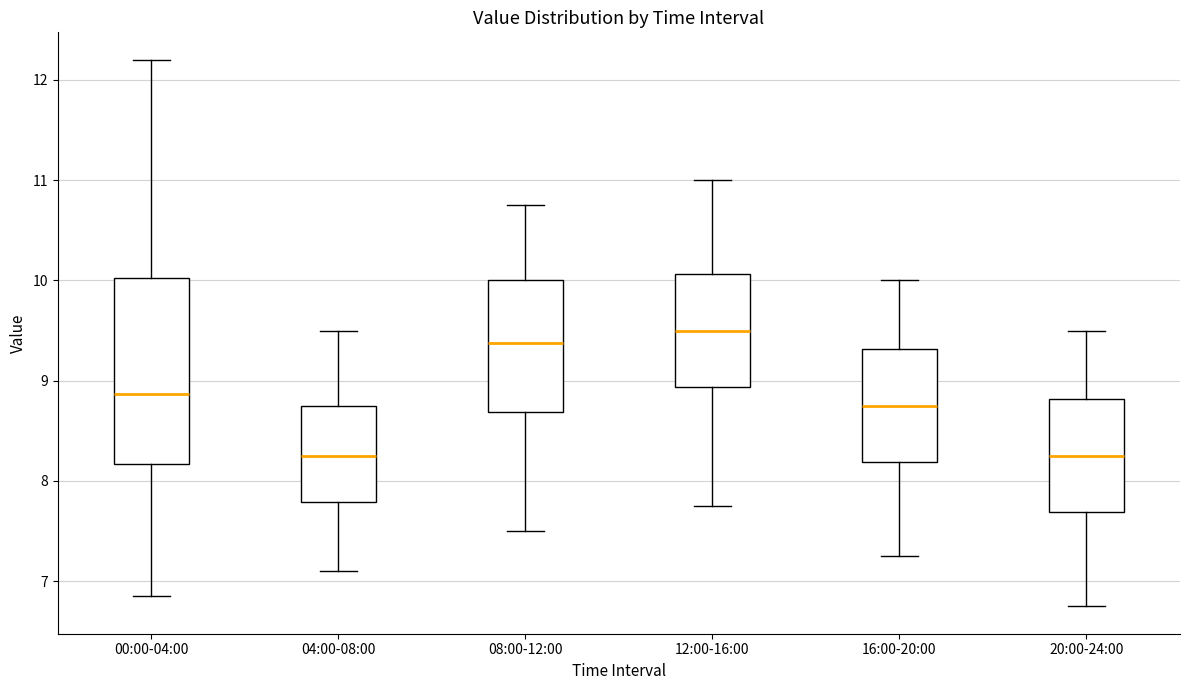

Where is the upper edge of the box for 08:00-12:00 on the y-axis? The values are not printed on the chart, so give them approximately, as read against the axis.

10.0